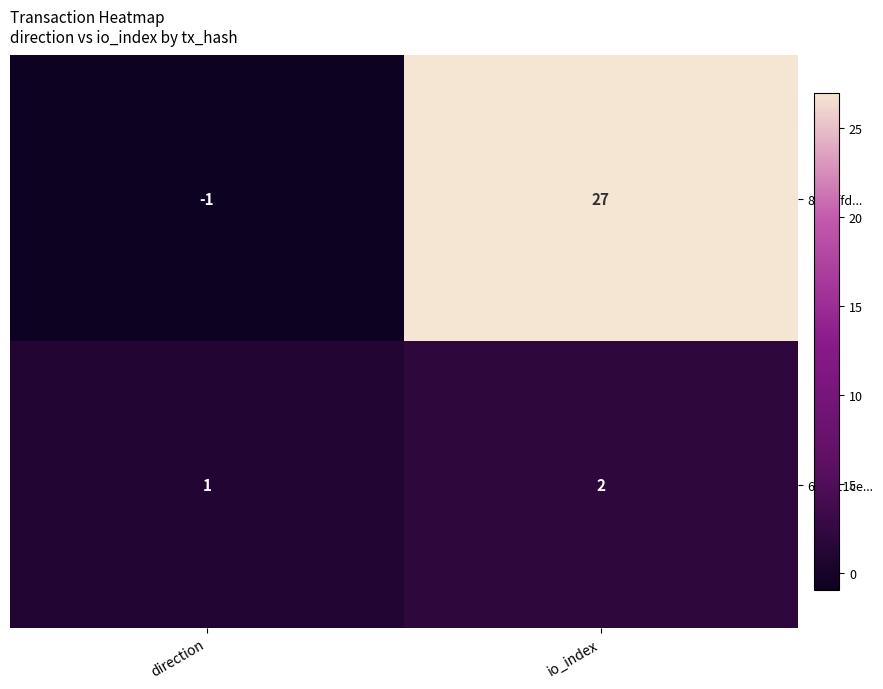

Rank the series by their maximum value, from lowest to highest.

640b11ce..., 83ffeffd...